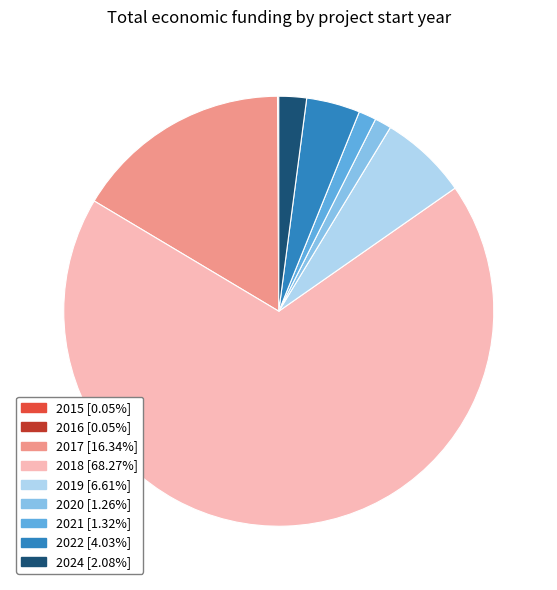

Which slice is the largest?

2018